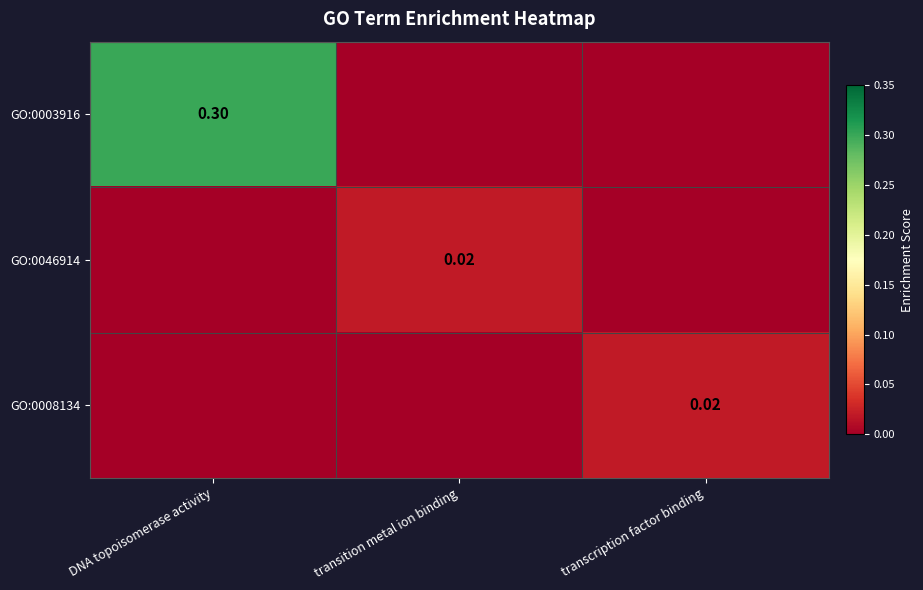

At which category does the chart reach its minimum across all series?

transition metal ion binding